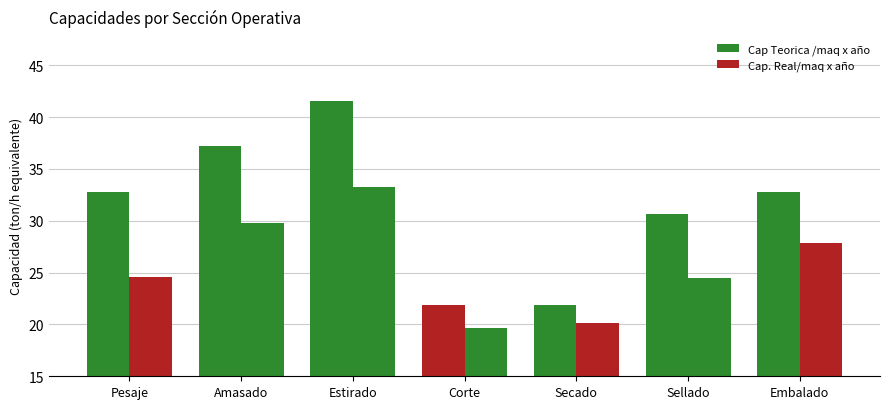

What is the difference between the Cap. Real/maq x año values at Pesaje and Secado?

4.5